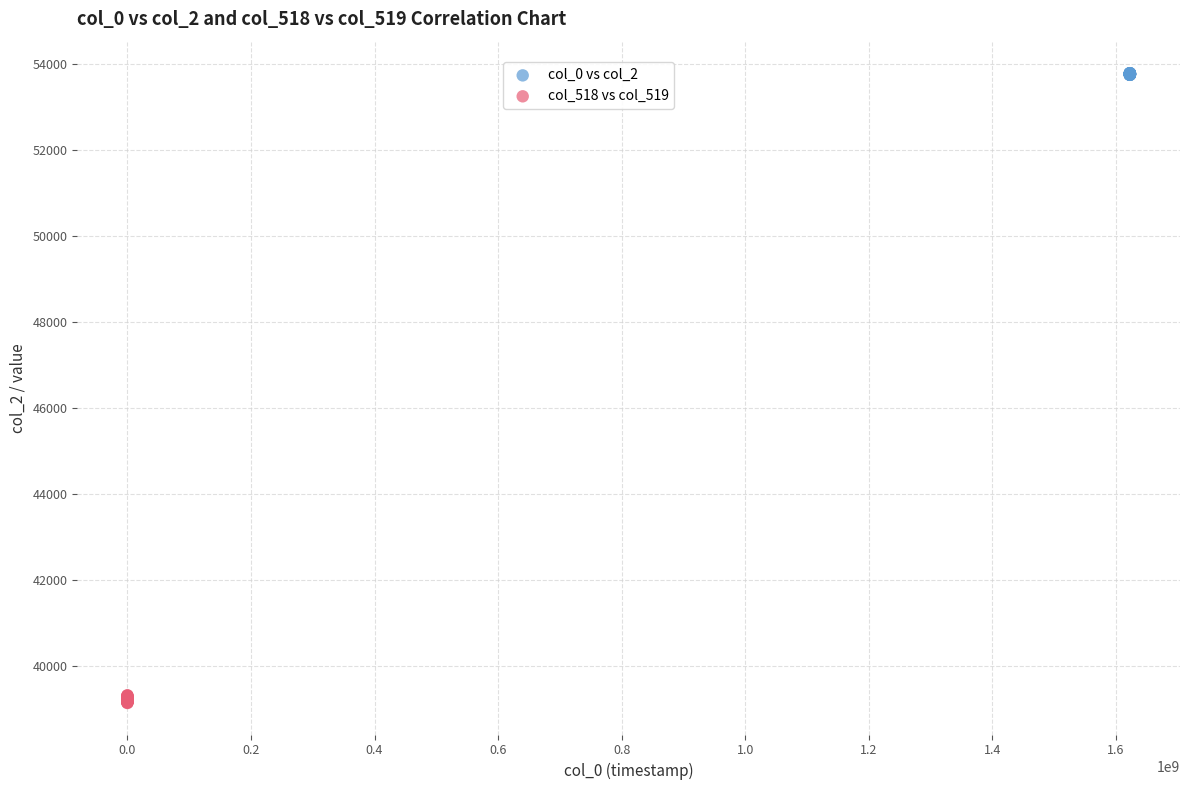

Which series contains the highest Y value?

col_0 vs col_2